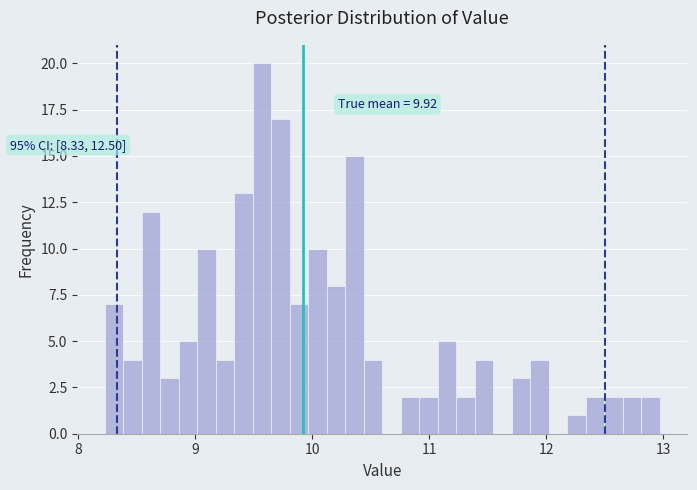

Read against the x-axis, roughly where is the centre of the tallest bar?

9.6